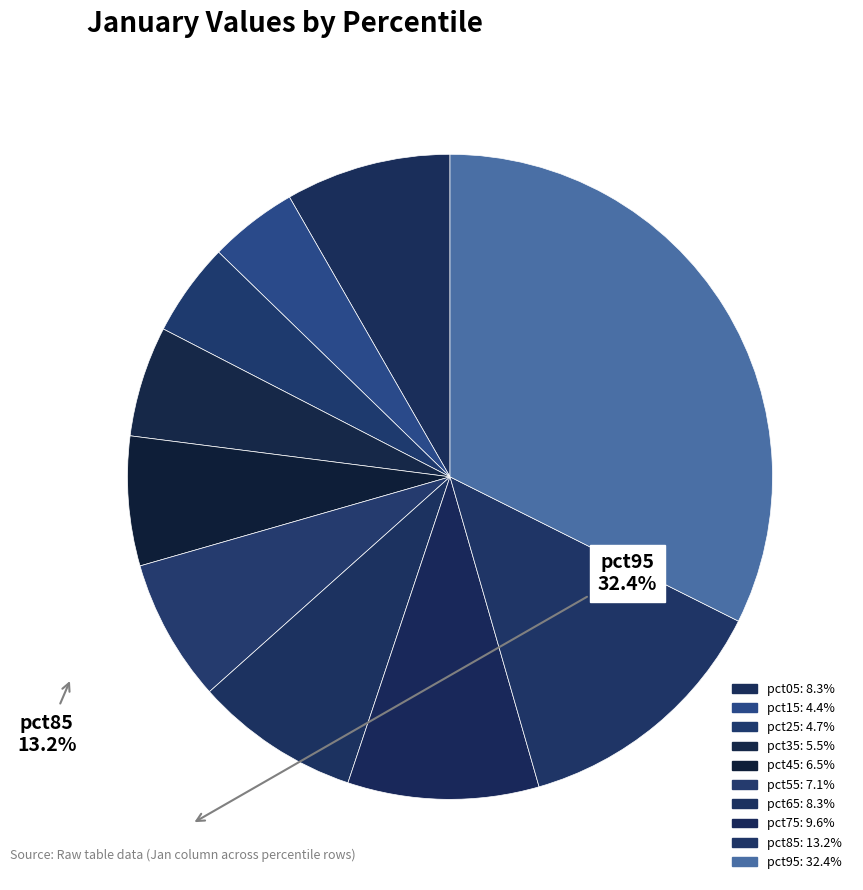

How many segments does this pie chart have?

10